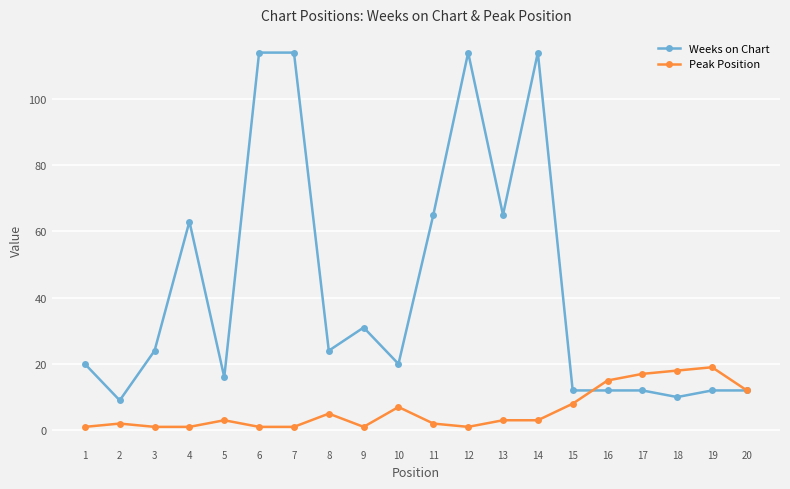

Which series has the widest spread of values?

Weeks on Chart